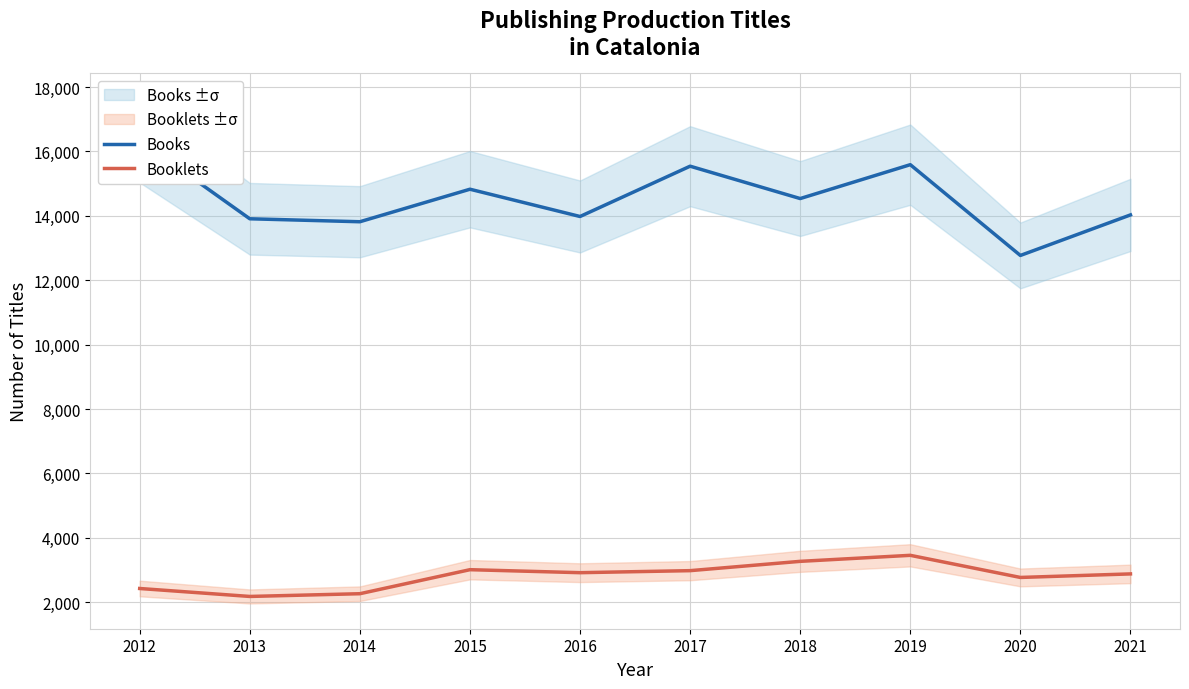

What is the difference between the Booklets values at 2012 and 2016?

491